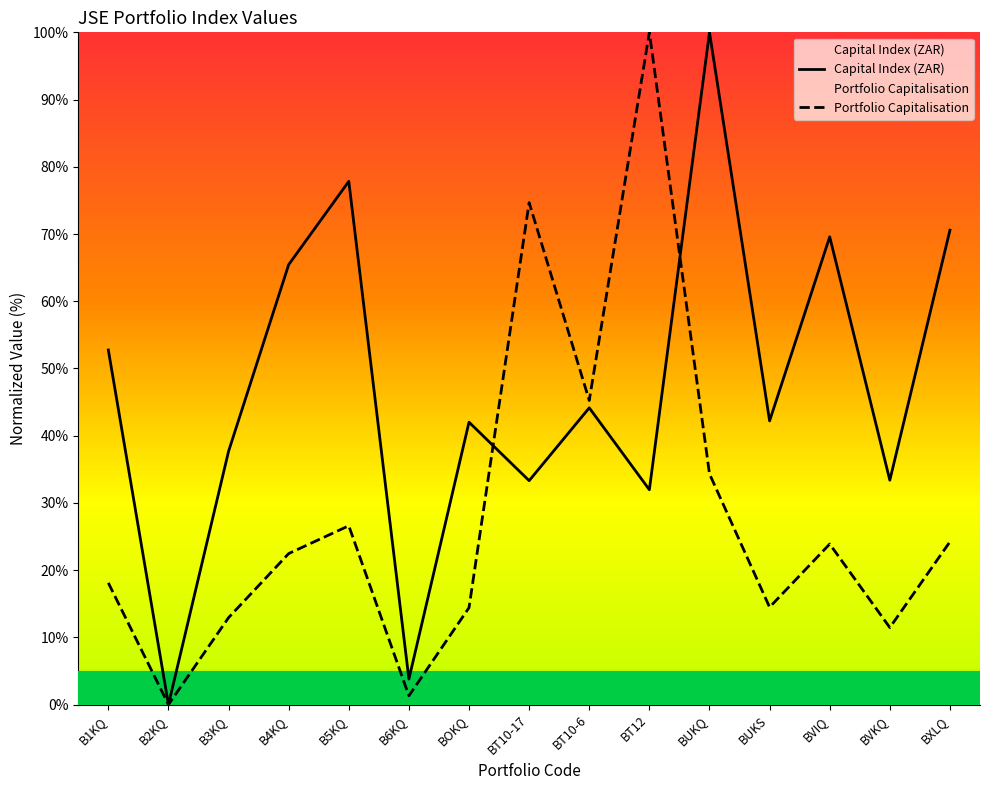

Reading left to right, what are all the values shown in this chart?

Capital Index (ZAR): 52.7	0.0	37.7	65.4	77.8	3.8	42.0	33.3	44.1	32.0	100.0	42.2	69.6	33.4	70.6
Portfolio Capitalisation: 18.1	0.0	12.9	22.5	26.6	1.3	14.4	74.7	45.2	100.0	34.3	14.5	23.9	11.5	24.2